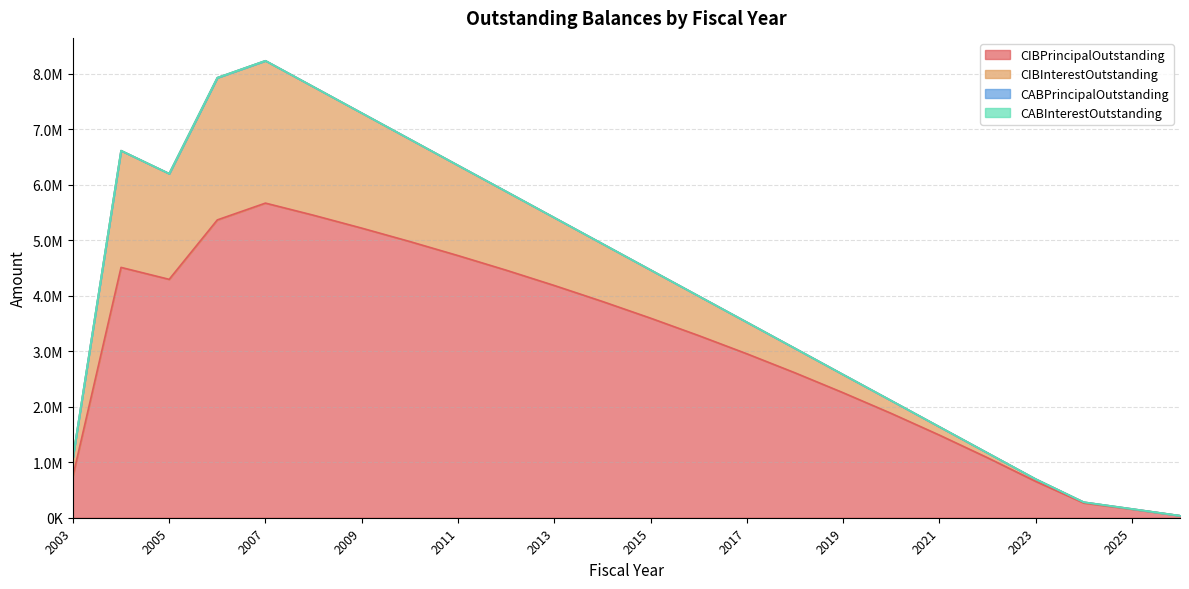

List the labels in order of CABInterestOutstanding value, smallest first.

2003, 2004, 2005, 2006, 2007, 2008, 2009, 2010, 2011, 2012, 2013, 2014, 2015, 2016, 2017, 2018, 2019, 2020, 2021, 2022, 2023, 2024, 2025, 2026